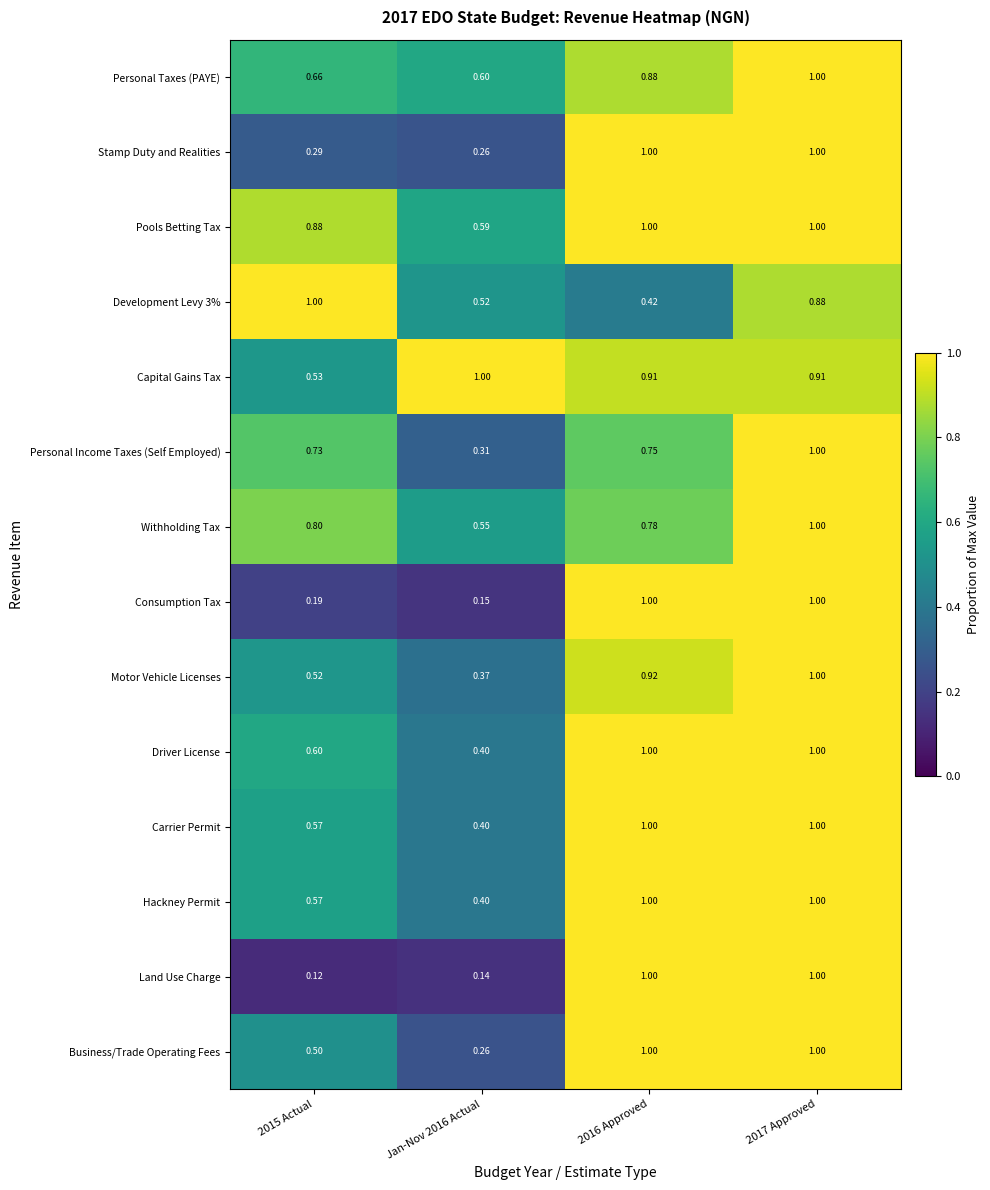

Which series changed the most between 2015 Actual and 2016 Approved?

Land Use Charge